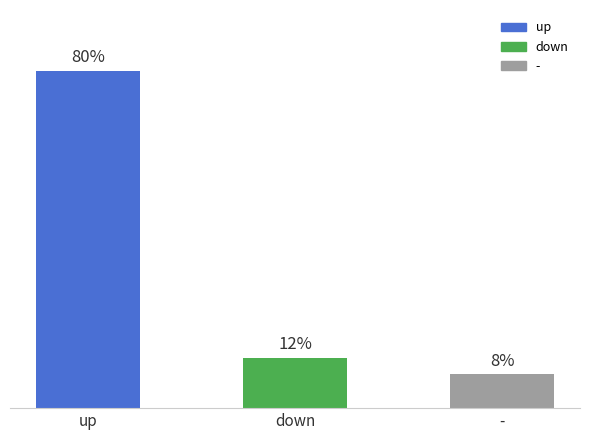

Are the bars horizontal?

No